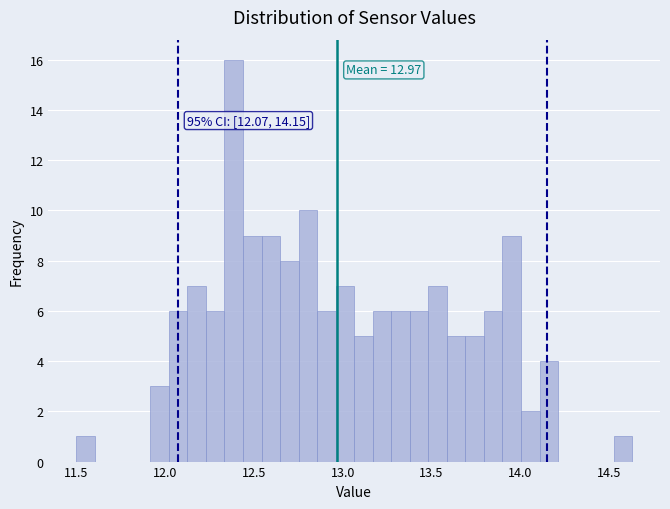

Read against the x-axis, roughly where is the centre of the tallest bar?

12.40